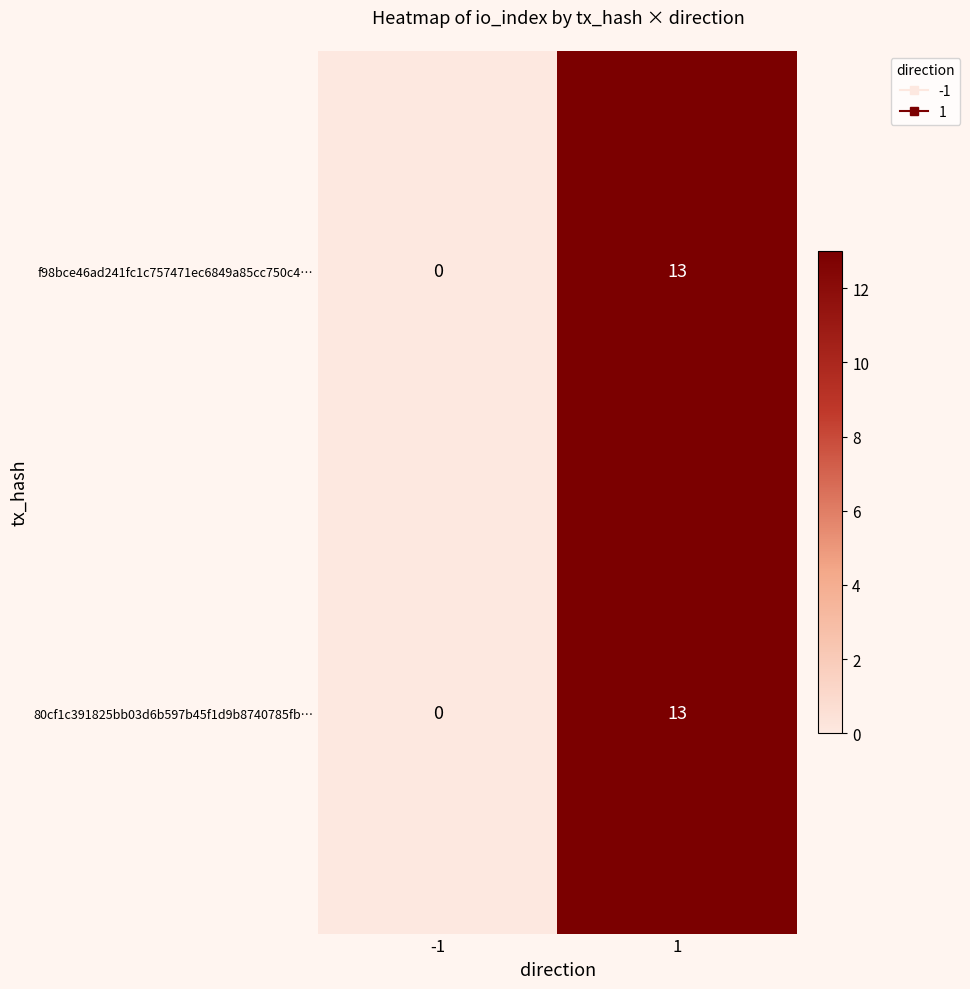

What is the greatest value displayed?

13